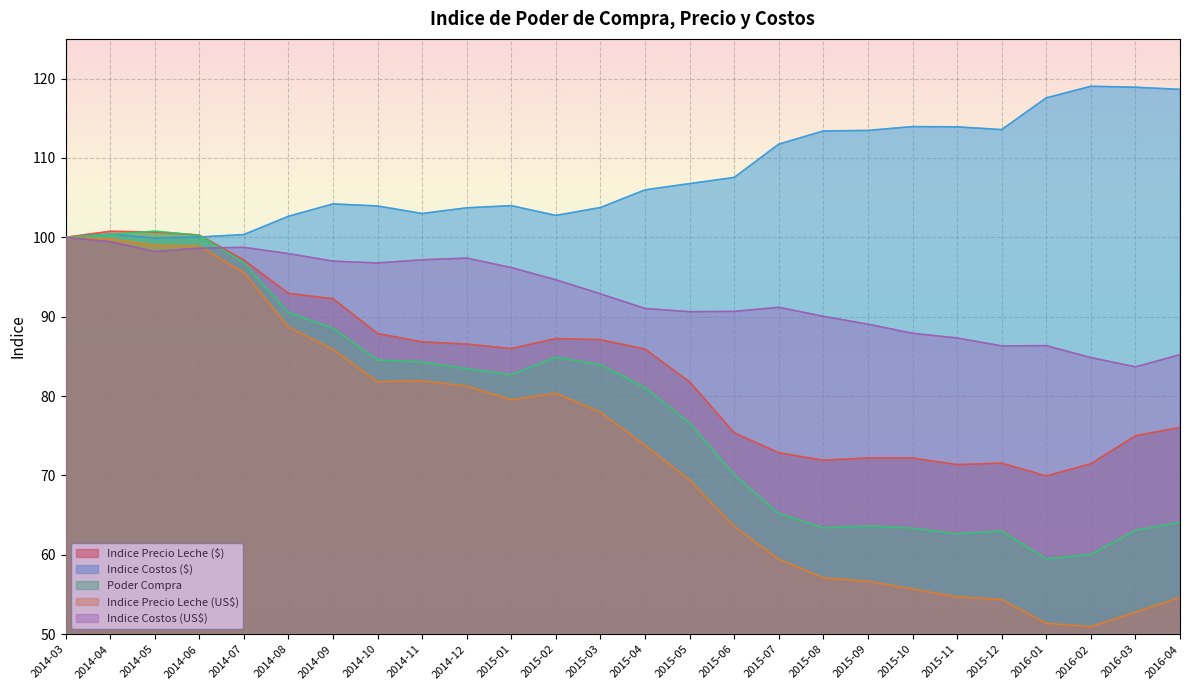

How many series are shown in this chart?

5